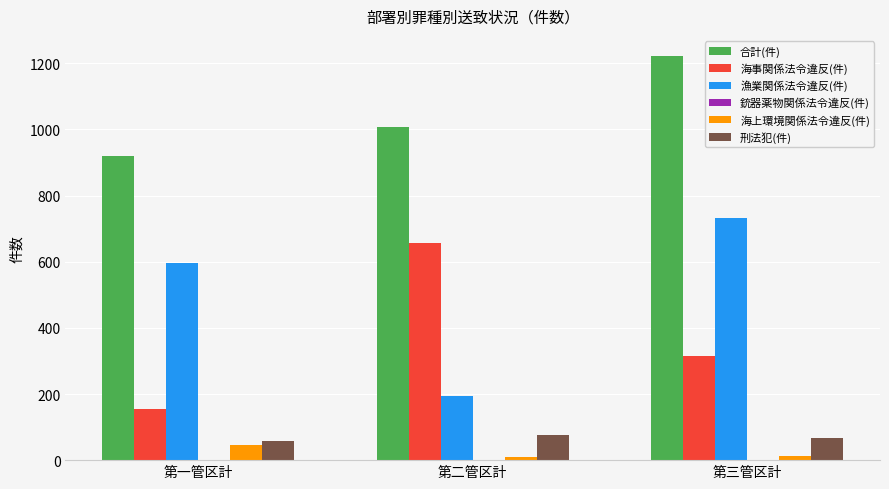

What is the difference between the highest and lowest values at 第一管区計?

875